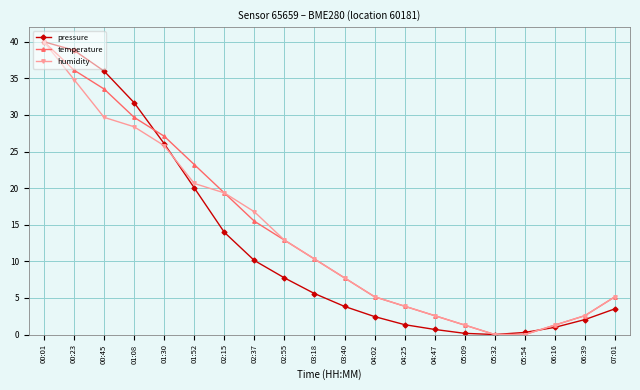

What is the total value across all series at 02:55?

33.5